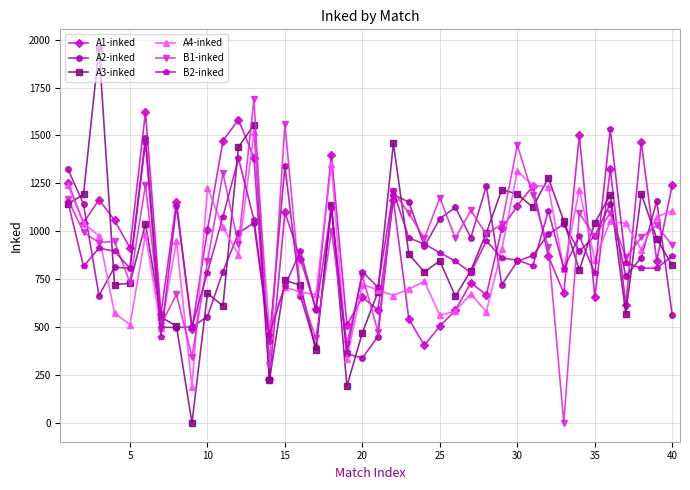

Which series has the largest total across all categories?

A1-inked